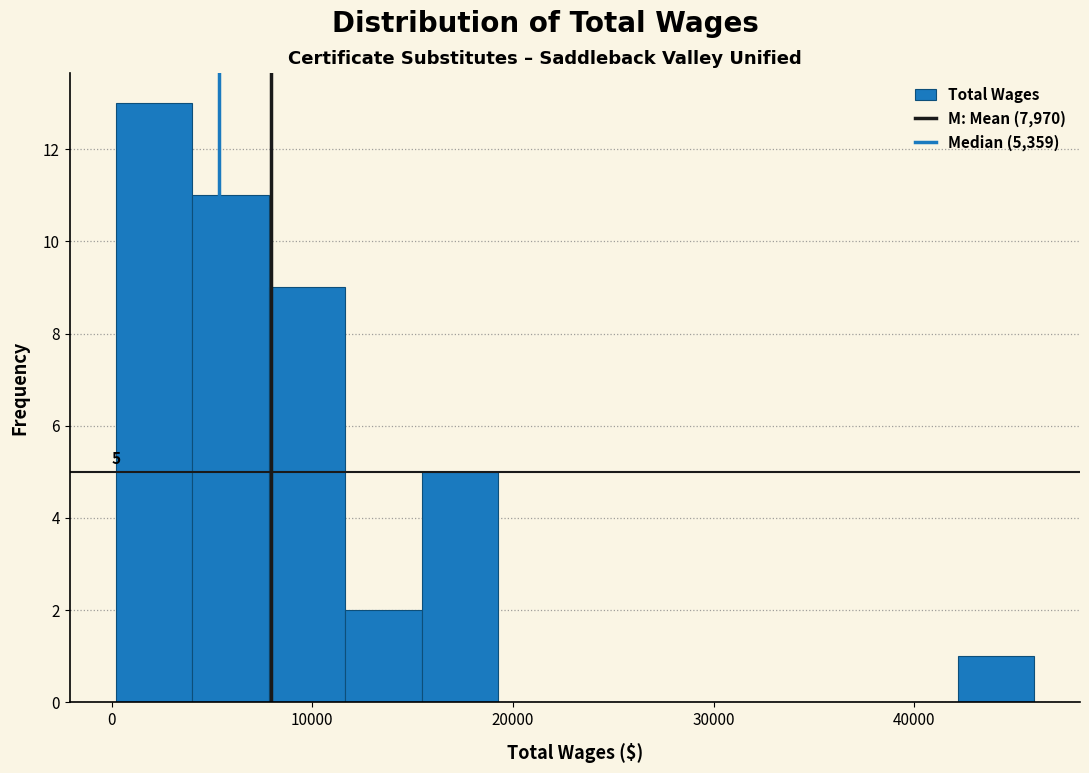

Read against the x-axis, roughly where is the centre of the tallest bar?

2000